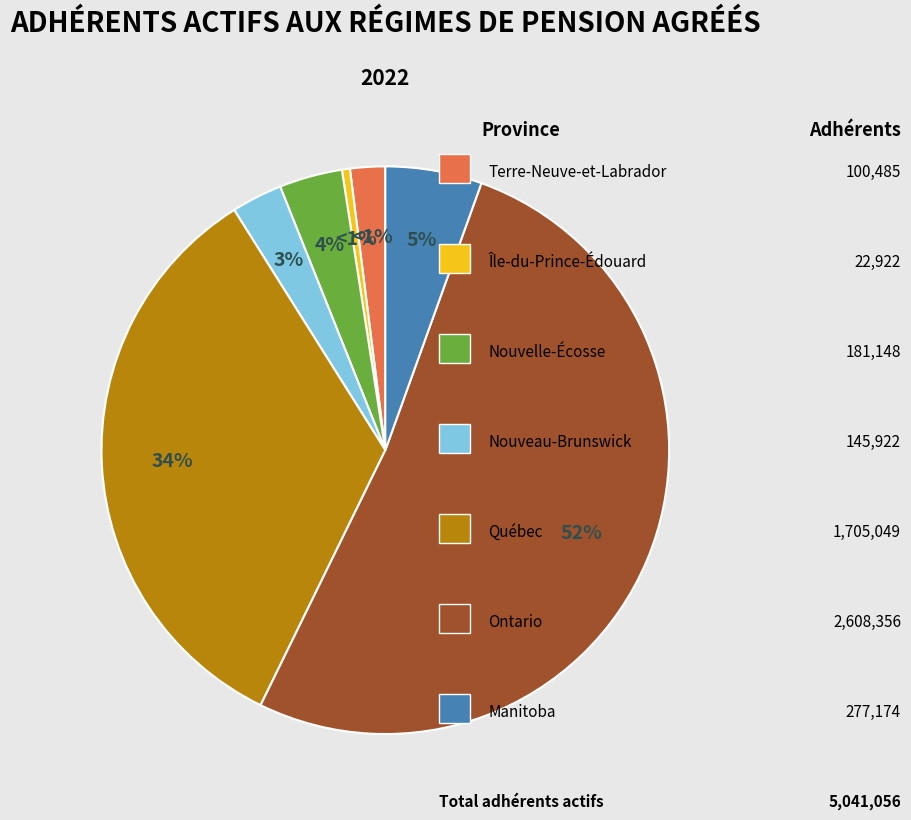

The Québec slice represents 34% of the pie. True or false?

True